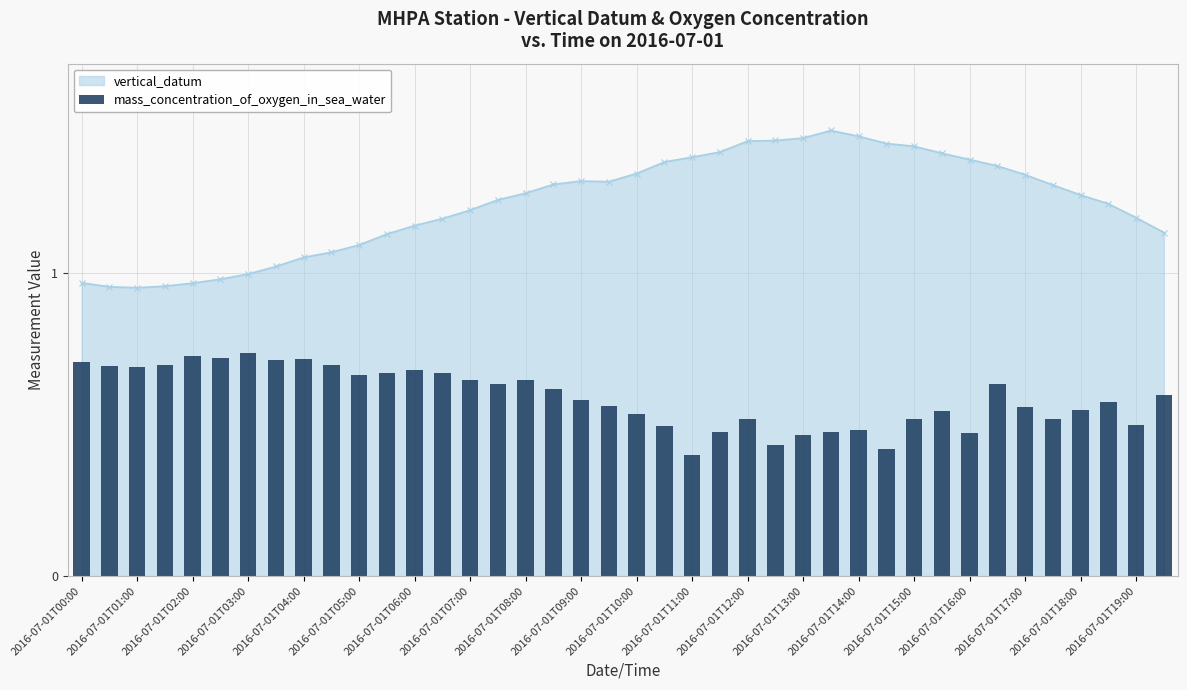

True or false: vertical_datum has a value of 2.1 at 2016-07-01T18:00.

False